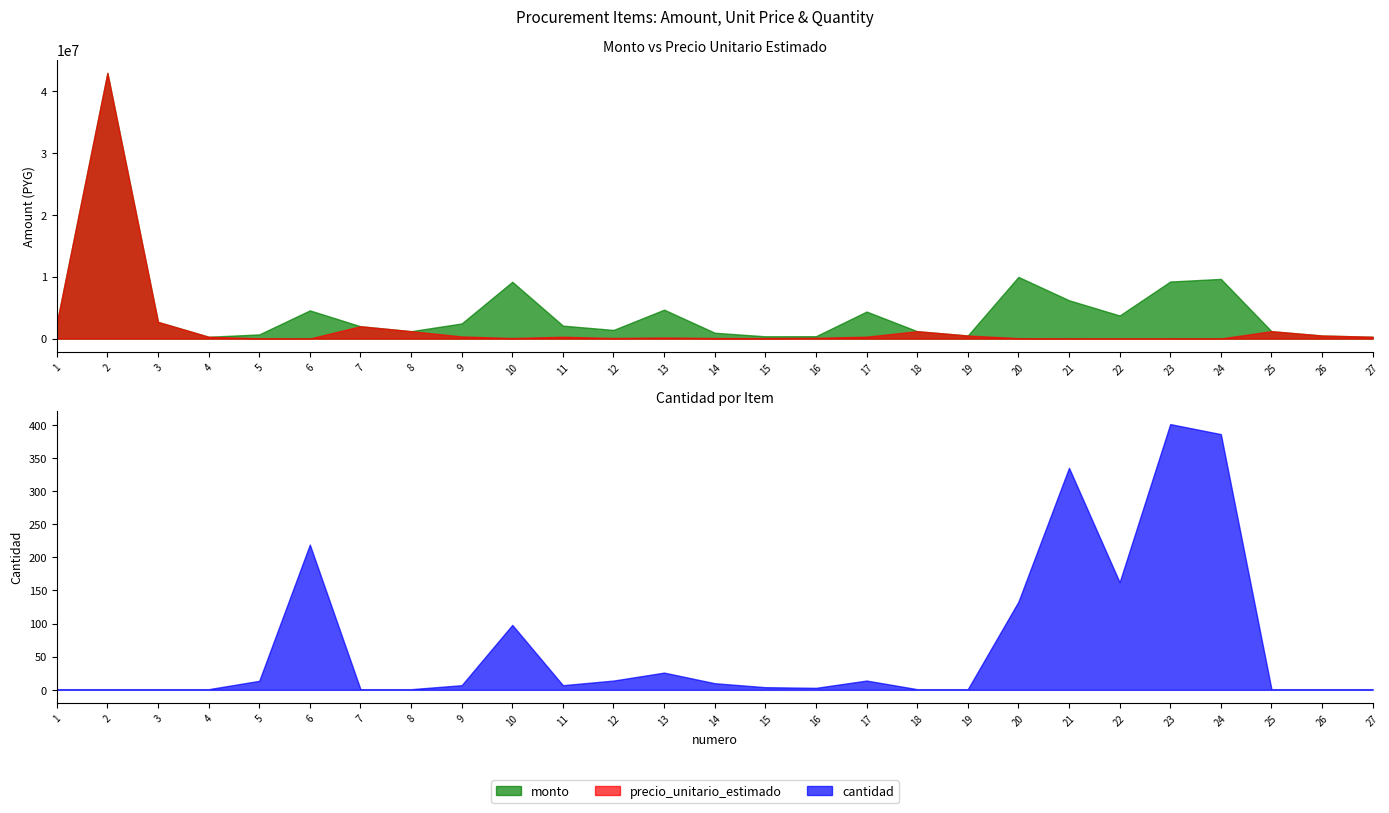

Between 15 and 26, which is larger?

26